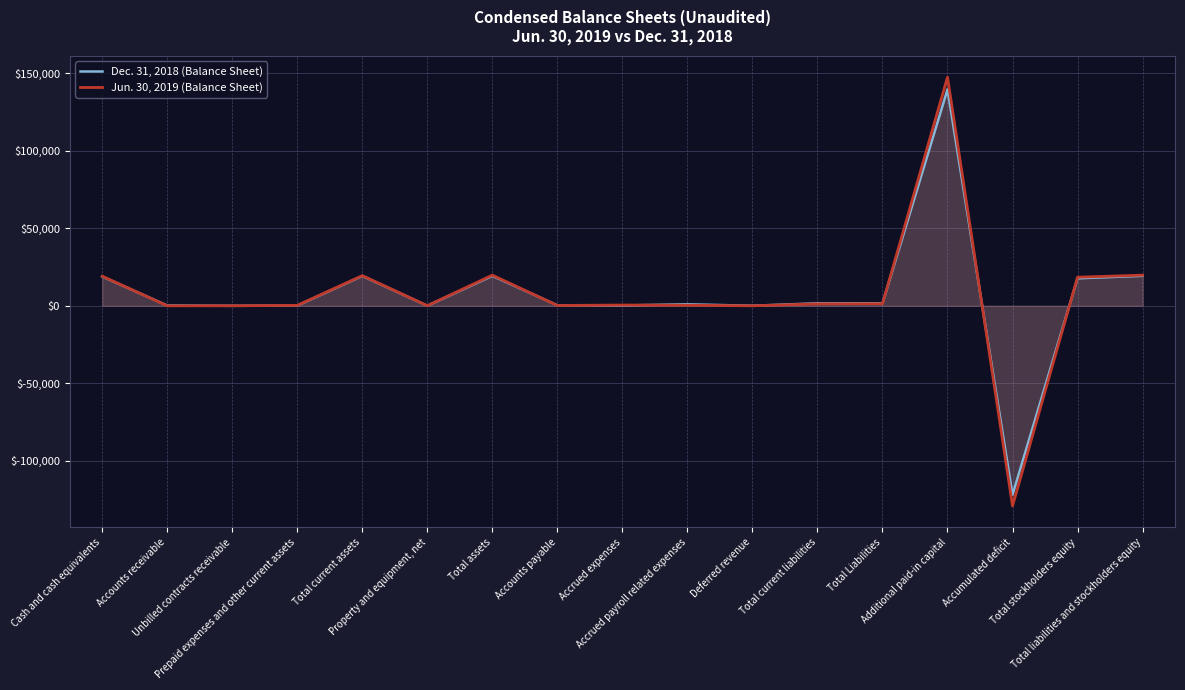

Which series ends up on top after the final intersection of Dec. 31, 2018 (Balance Sheet) and Jun. 30, 2019 (Balance Sheet)?

Jun. 30, 2019 (Balance Sheet)